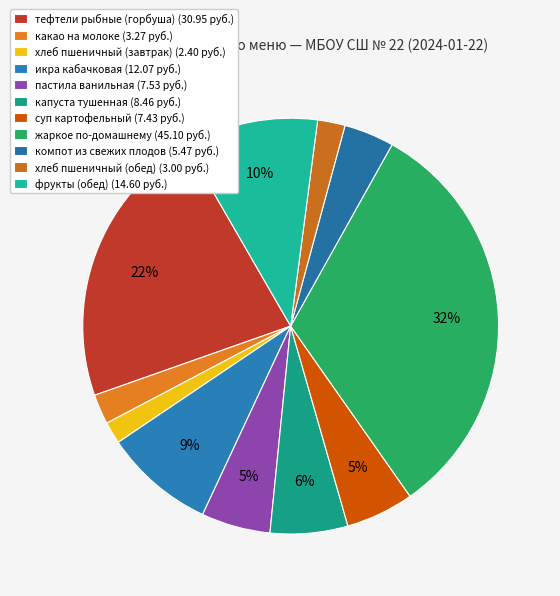

To the nearest percent, what is the average slice percentage?

9%